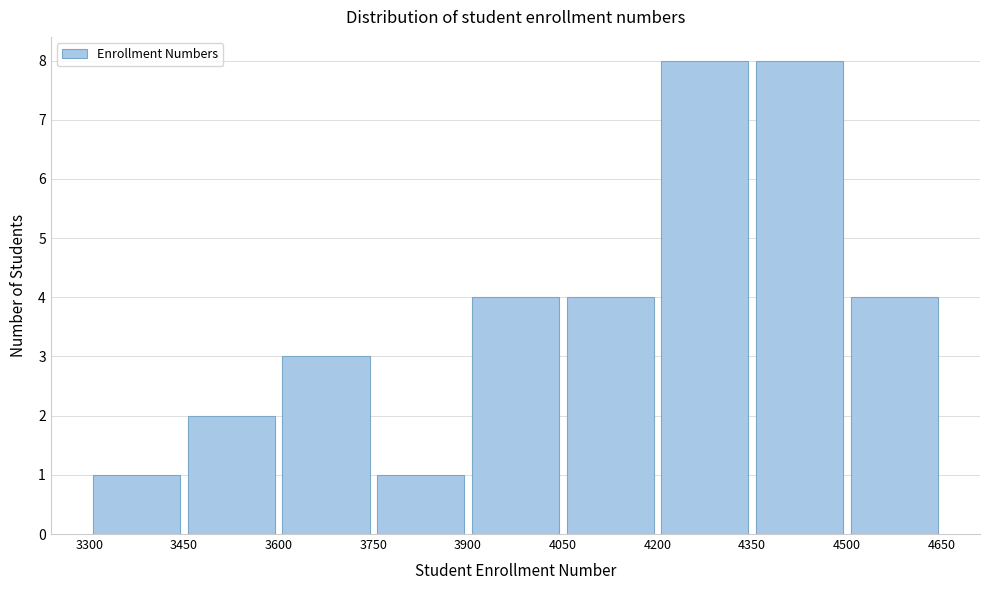

How tall is the bar that spans 4050 to 4200 on the x-axis? The values are not printed on the chart, so give them approximately, as read against the axis.

4